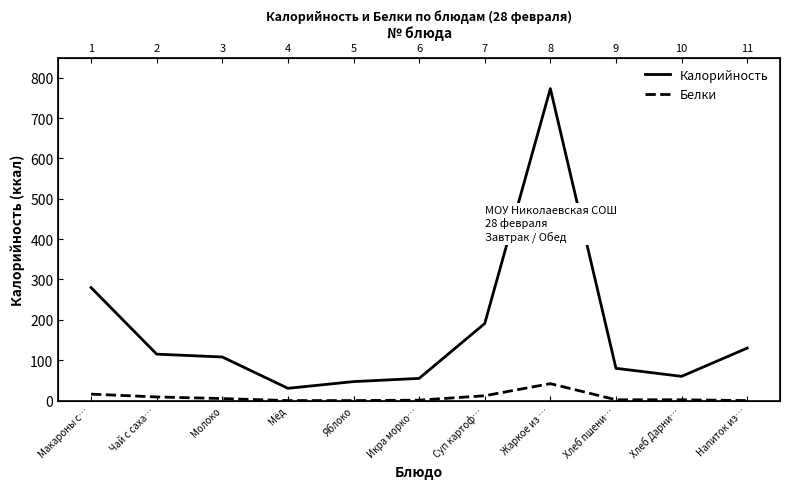

Is it true that Белки equals 9.0 at Чай с саха…?

True